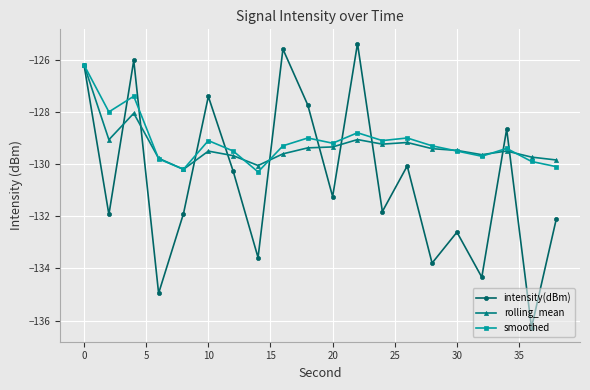

What is the average value of the intensity(dBm) series?

-130.6